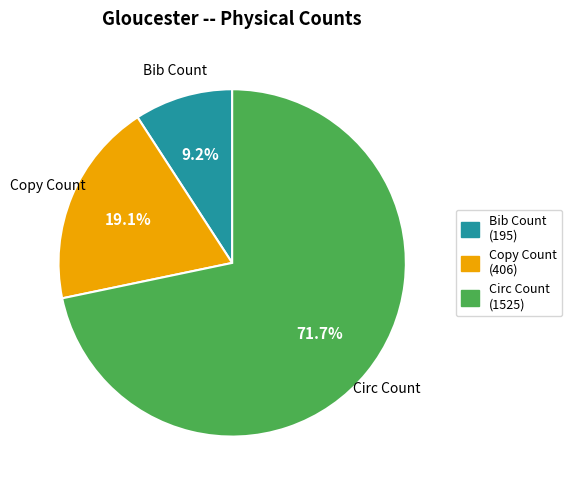

How many slices are in this pie chart?

3